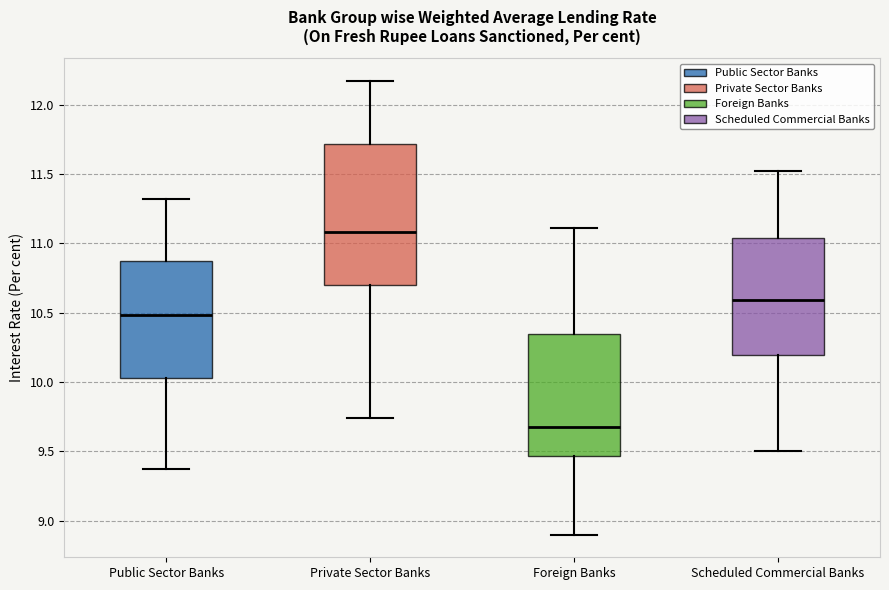

Which box's median line is the lowest?

Foreign Banks